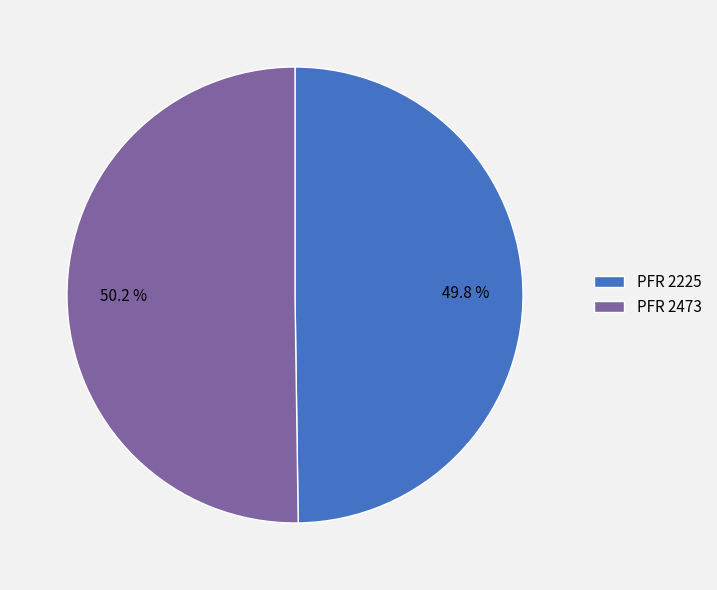

What is the ratio of the value at PFR 2473 to the value at PFR 2225?

1.0